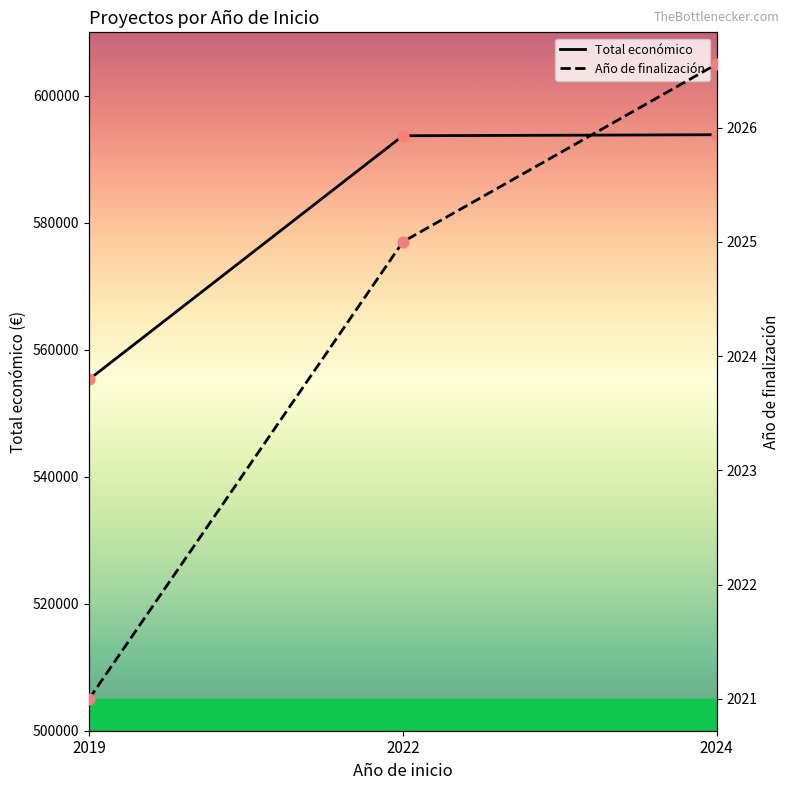

Which series has the largest total across all categories?

Total económico